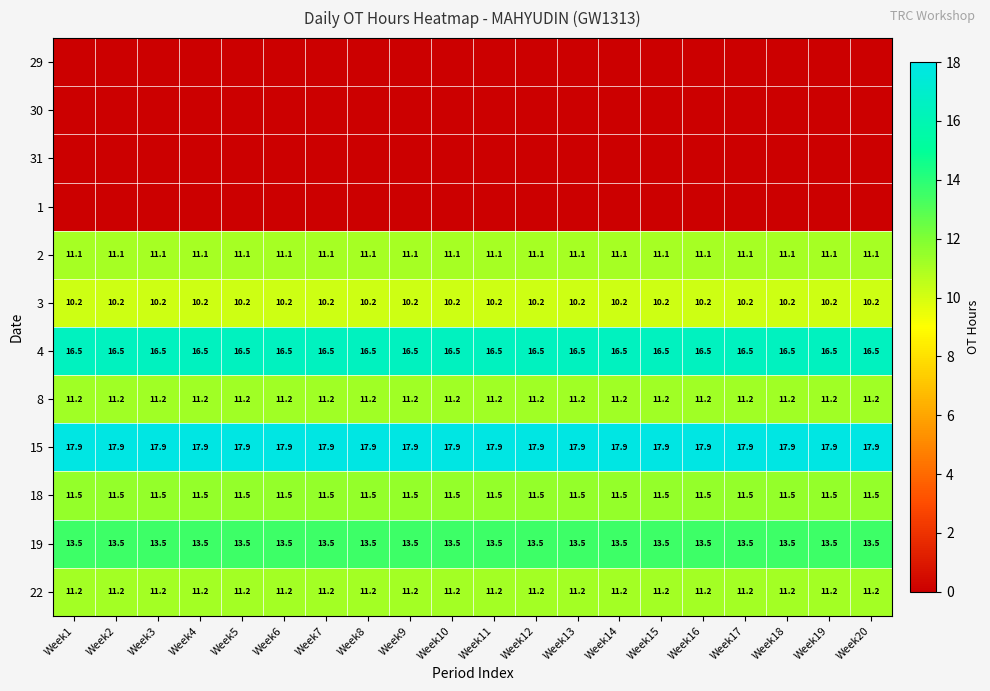

What is the highest value of the 4 series?

16.5